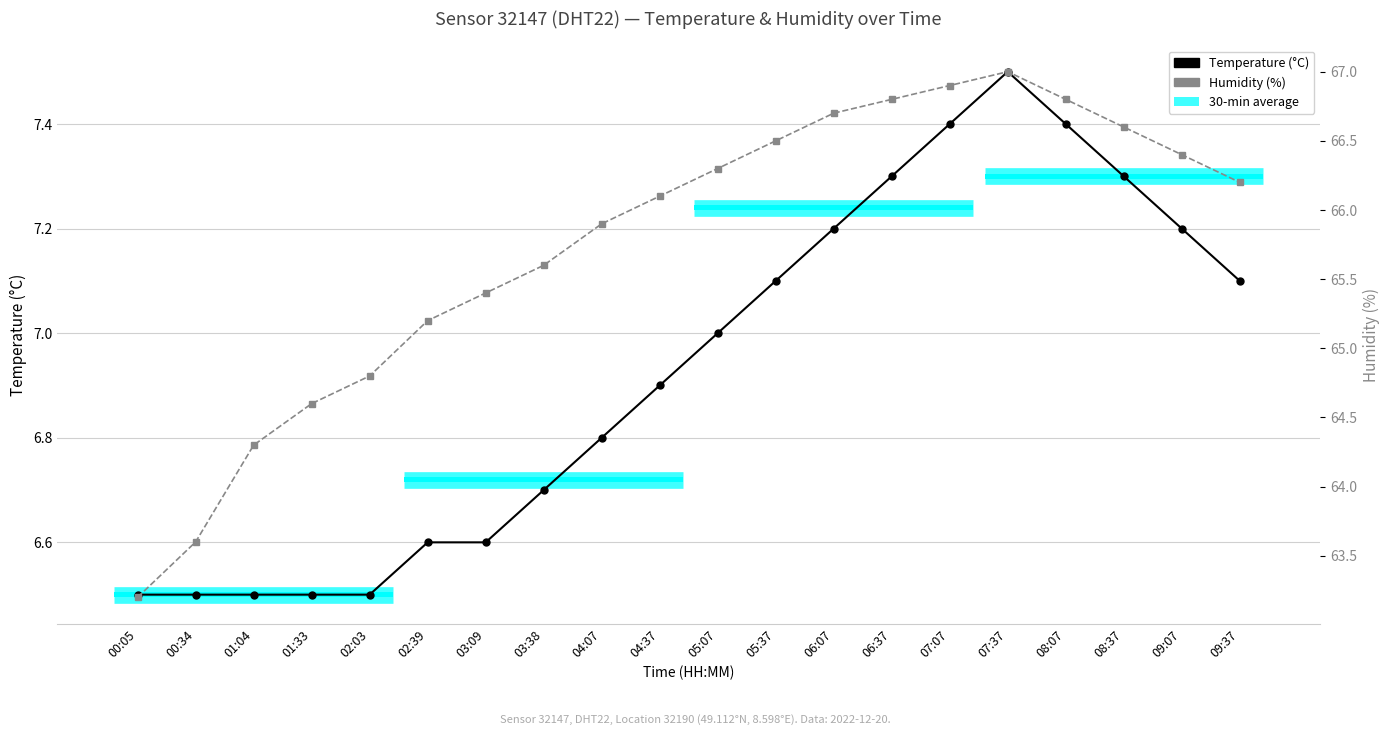

True or false: Temperature (°C) has a value of 7.1 at 09:37.

True